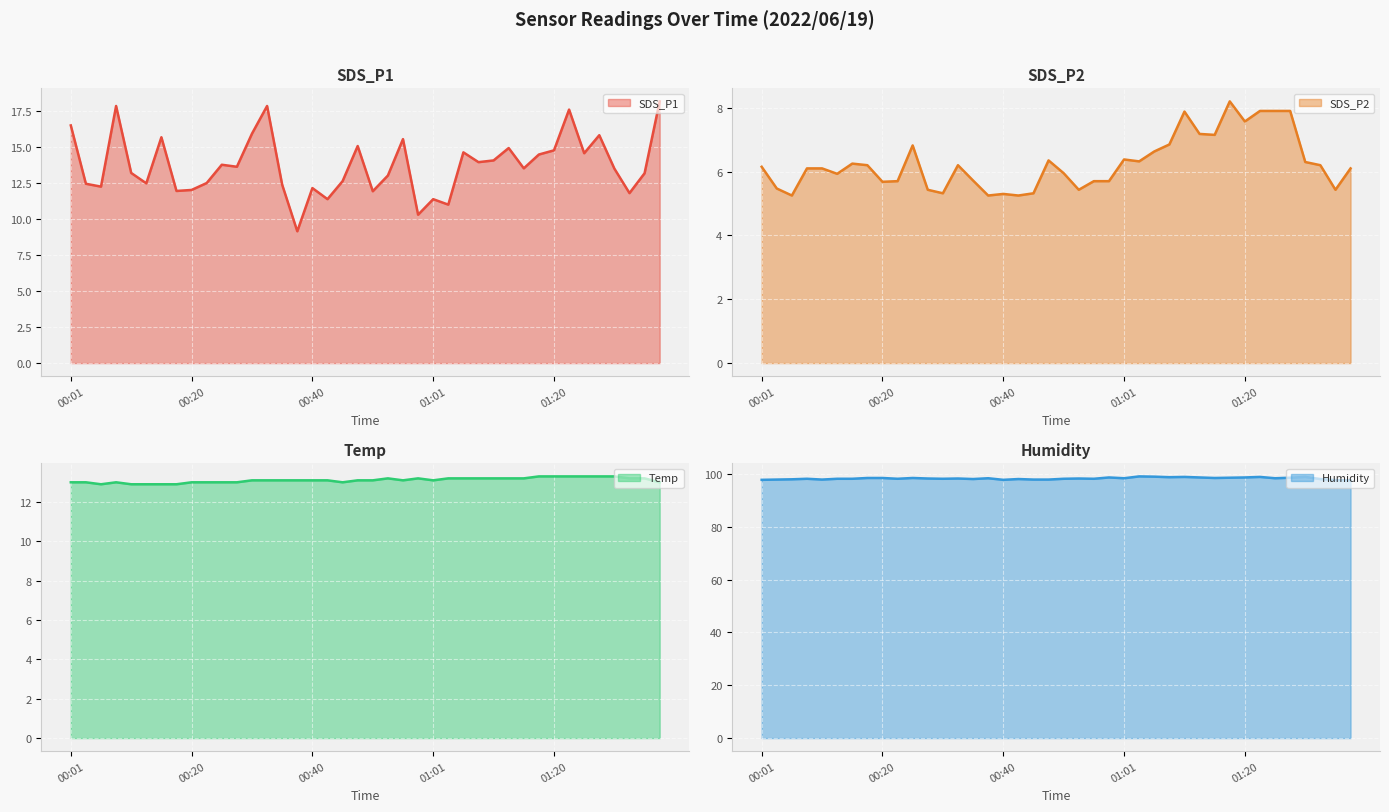

Reading left to right, list all the values displayed in this chart.

SDS_P1: 00:01=16.5	00:03=12.4	00:06=12.2	00:08=17.9	00:11=13.2	00:13=12.5	00:16=15.7	00:18=11.9	00:20=12.0	00:23=12.5	00:25=13.8	00:28=13.6	00:30=15.9	00:33=17.9	00:35=12.4	00:37=9.2	00:40=12.2	00:42=11.4	00:45=12.6	00:48=15.1	00:50=11.9	00:53=13.0	00:55=15.6	00:58=10.3	01:01=11.4	01:03=11.0	01:06=14.6	01:08=13.9	01:10=14.1	01:13=14.9	01:15=13.5	01:18=14.5	01:20=14.8	01:23=17.6	01:26=14.6	01:28=15.8	01:31=13.5	01:34=11.8	01:36=13.2	01:38=18.2
SDS_P2: 00:01=6.2	00:03=5.5	00:06=5.2	00:08=6.1	00:11=6.1	00:13=5.9	00:16=6.2	00:18=6.2	00:20=5.7	00:23=5.7	00:25=6.8	00:28=5.4	00:30=5.3	00:33=6.2	00:35=5.7	00:37=5.2	00:40=5.3	00:42=5.2	00:45=5.3	00:48=6.3	00:50=6.0	00:53=5.4	00:55=5.7	00:58=5.7	01:01=6.4	01:03=6.3	01:06=6.6	01:08=6.8	01:10=7.9	01:13=7.2	01:15=7.2	01:18=8.2	01:20=7.6	01:23=7.9	01:26=7.9	01:28=7.9	01:31=6.3	01:34=6.2	01:36=5.4	01:38=6.1
Temp: 00:01=13.0	00:03=13.0	00:06=12.9	00:08=13.0	00:11=12.9	00:13=12.9	00:16=12.9	00:18=12.9	00:20=13.0	00:23=13.0	00:25=13.0	00:28=13.0	00:30=13.1	00:33=13.1	00:35=13.1	00:37=13.1	00:40=13.1	00:42=13.1	00:45=13.0	00:48=13.1	00:50=13.1	00:53=13.2	00:55=13.1	00:58=13.2	01:01=13.1	01:03=13.2	01:06=13.2	01:08=13.2	01:10=13.2	01:13=13.2	01:15=13.2	01:18=13.3	01:20=13.3	01:23=13.3	01:26=13.3	01:28=13.3	01:31=13.3	01:34=13.2	01:36=13.2	01:38=13.0
Humidity: 00:01=97.8	00:03=97.9	00:06=98.0	00:08=98.2	00:11=97.9	00:13=98.2	00:16=98.2	00:18=98.5	00:20=98.5	00:23=98.2	00:25=98.5	00:28=98.3	00:30=98.2	00:33=98.3	00:35=98.1	00:37=98.4	00:40=97.8	00:42=98.1	00:45=97.9	00:48=97.9	00:50=98.2	00:53=98.3	00:55=98.2	00:58=98.7	01:01=98.4	01:03=99.1	01:06=99.0	01:08=98.8	01:10=98.9	01:13=98.7	01:15=98.5	01:18=98.6	01:20=98.7	01:23=98.9	01:26=98.4	01:28=98.6	01:31=98.9	01:34=98.1	01:36=97.7	01:38=97.6